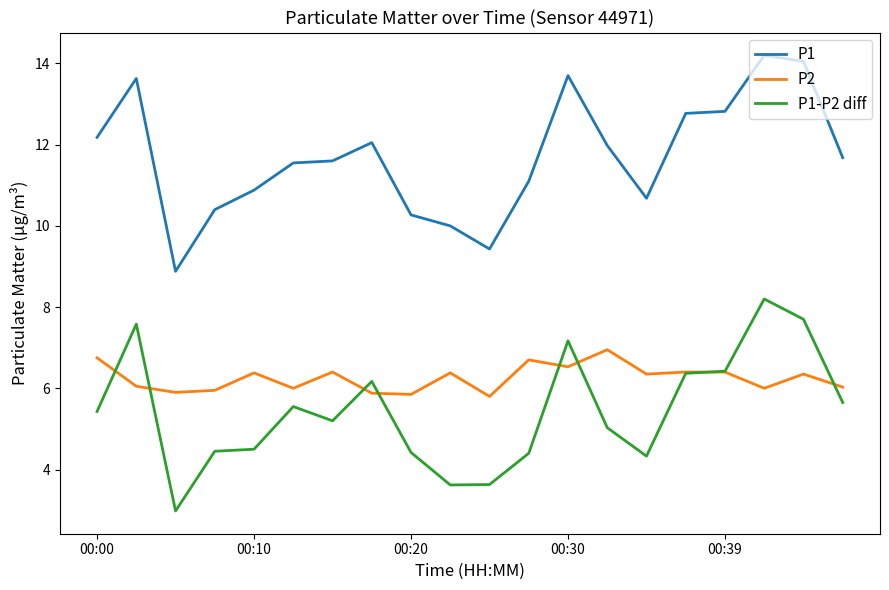

What is the average value of the P2 series?

6.3